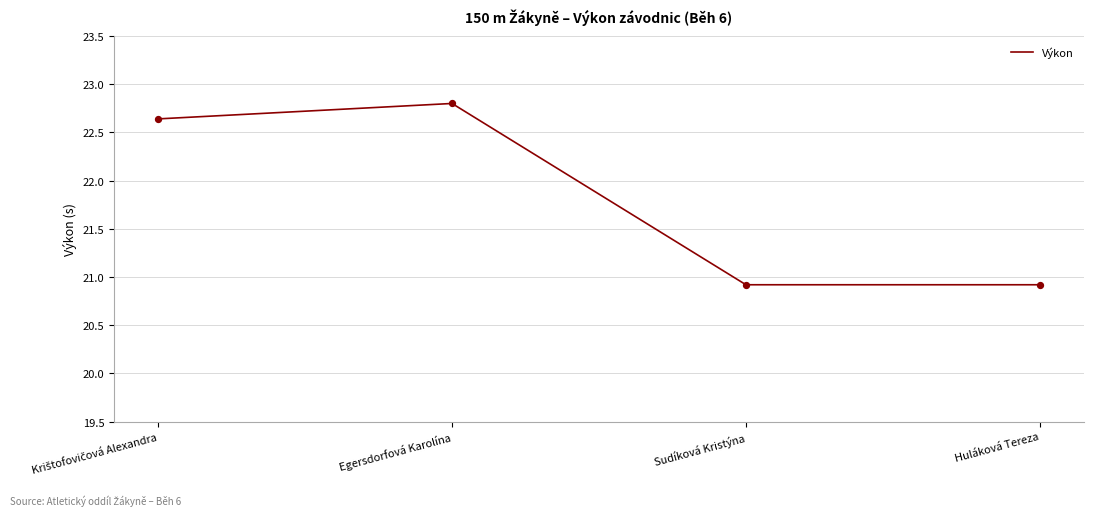

What is the ratio of the value at Huláková Tereza to the value at Egersdorfová Karolína?

0.9